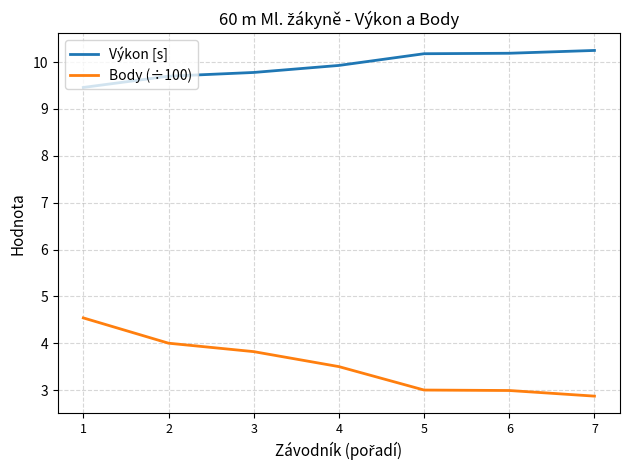

Which category has the lowest value across all series?

7